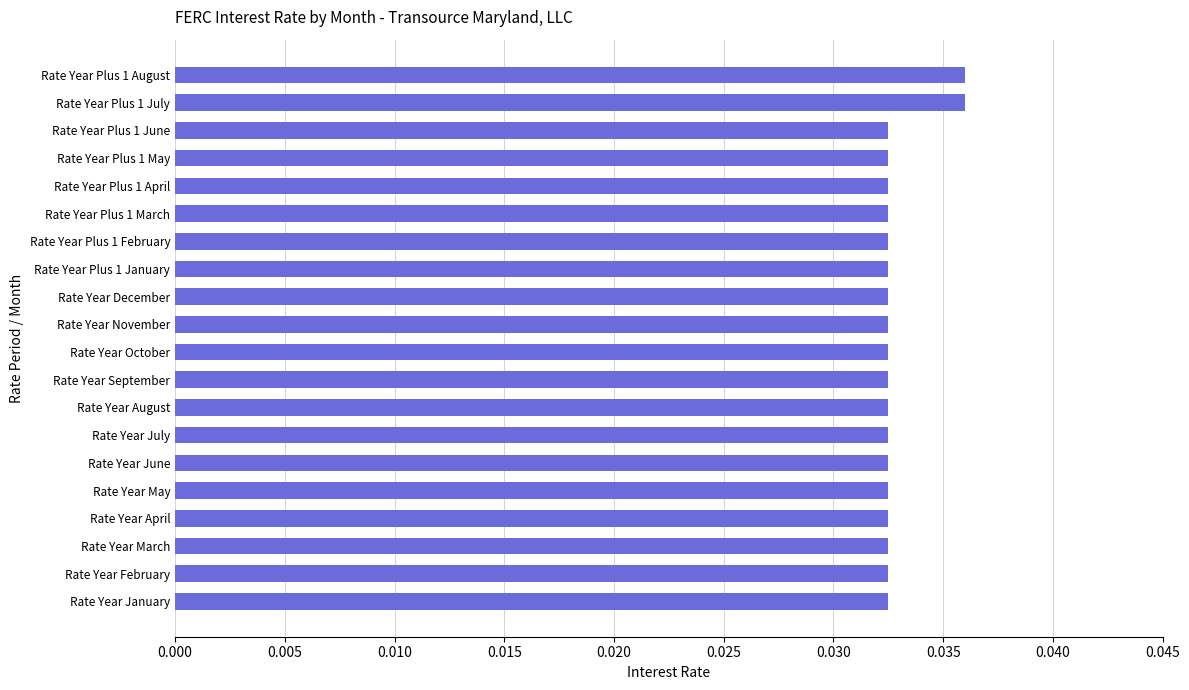

Count the values in the range 0 to 1.

20